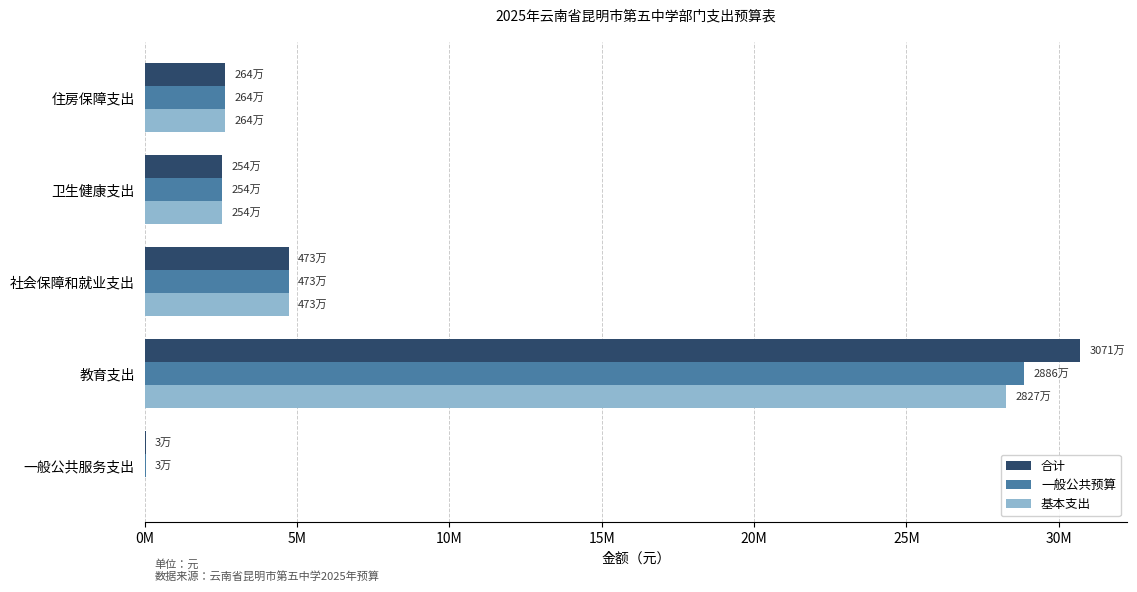

What is the maximum value shown in the chart?

30710354.1